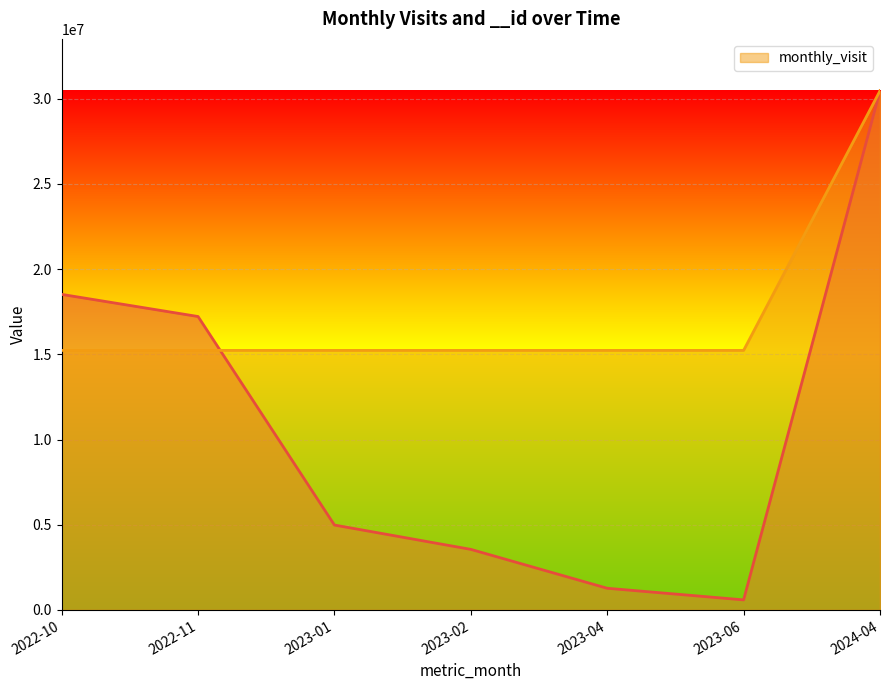

At which label does __id first exceed 4983943?

2022-10